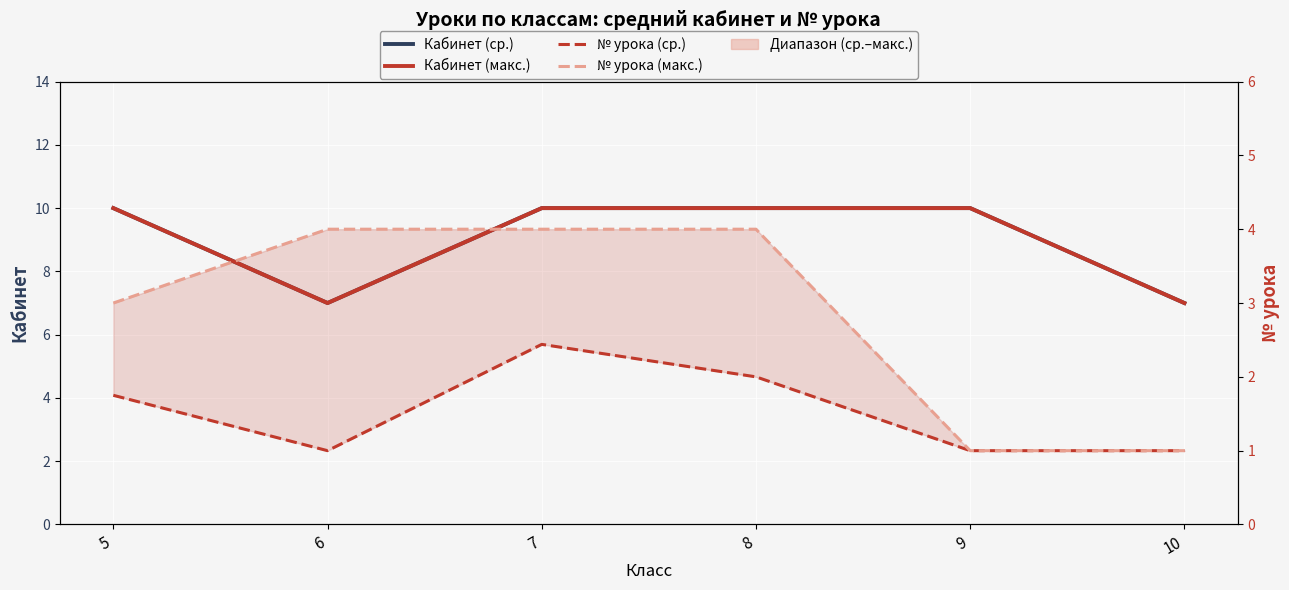

Reading left to right, list all the values displayed in this chart.

Кабинет (ср.): 5=10.0	6=7.0	7=10.0	8=10.0	9=10.0	10=7.0
Кабинет (макс.): 5=10.0	6=7.0	7=10.0	8=10.0	9=10.0	10=7.0
№ урока (ср.): 5=1.8	6=1.0	7=2.4	8=2.0	9=1.0	10=1.0
№ урока (макс.): 5=3.0	6=4.0	7=4.0	8=4.0	9=1.0	10=1.0